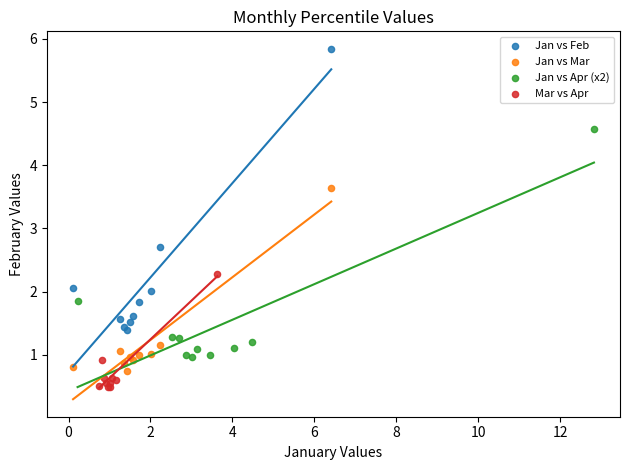

Which series reaches the minimum Y coordinate?

Mar vs Apr